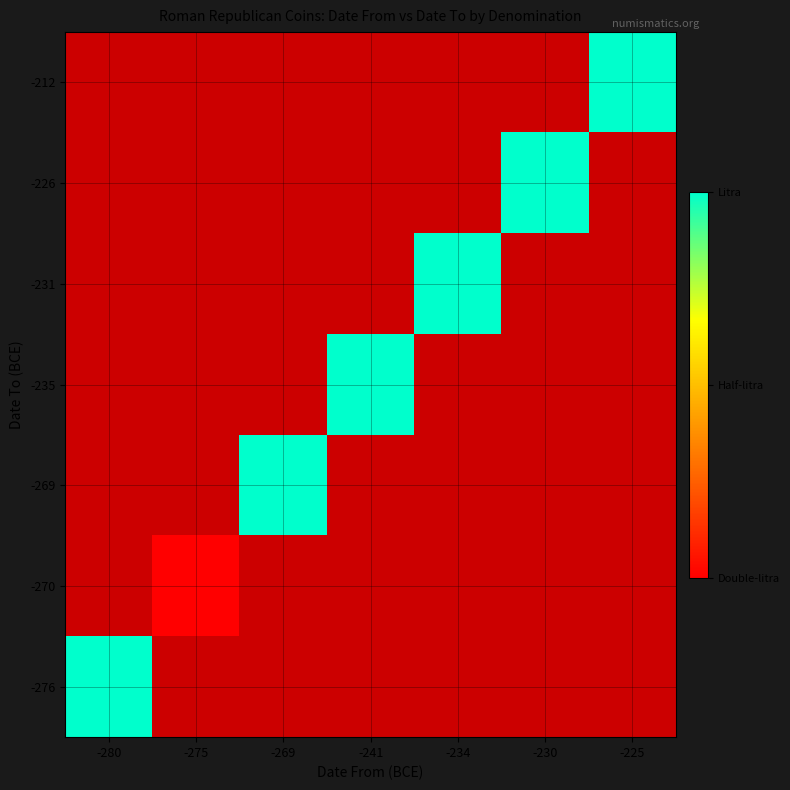

Rank the series at -269 from highest to lowest value.

-269, -276, -270, -235, -231, -226, -212